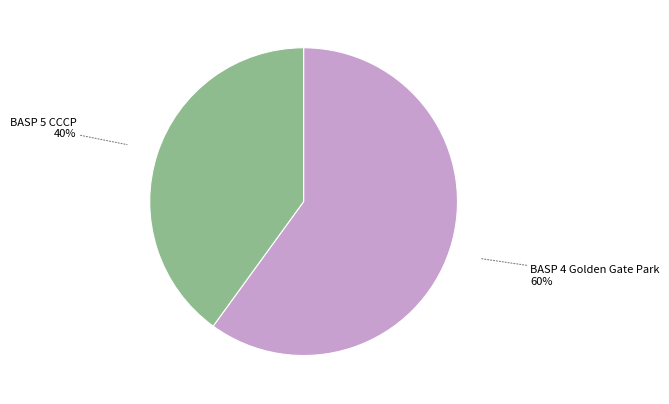

Is it true that BASP 5 CCCP is 40% of the pie?

True